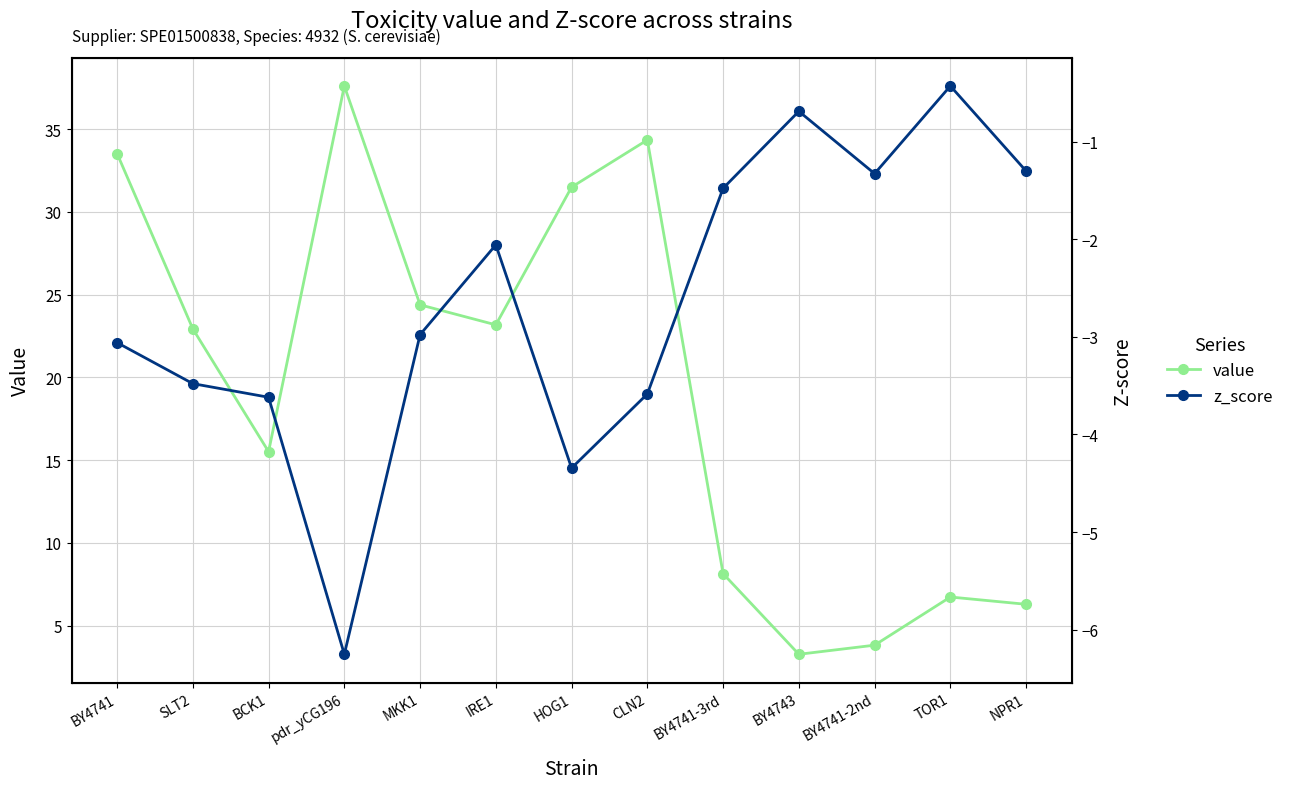

Rank the series at CLN2 from highest to lowest value.

value, z_score